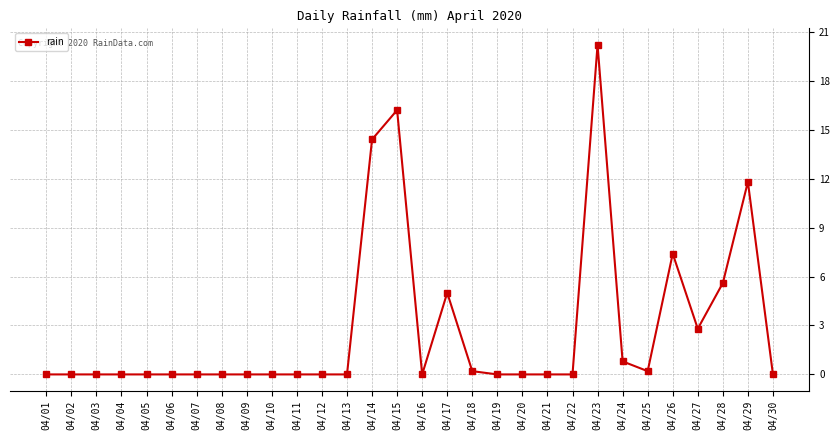

What is the difference between the second highest and minimum values?

16.2